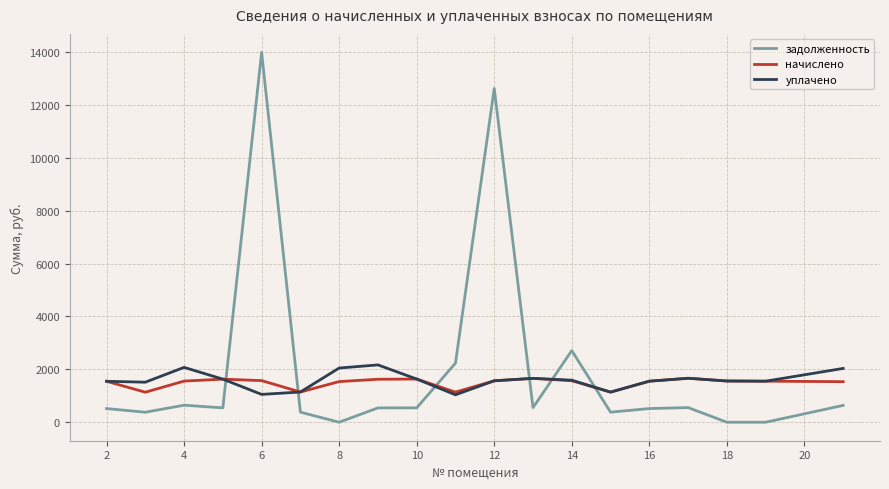

Which series ends up on top after the final intersection of уплачено and задолженность?

уплачено